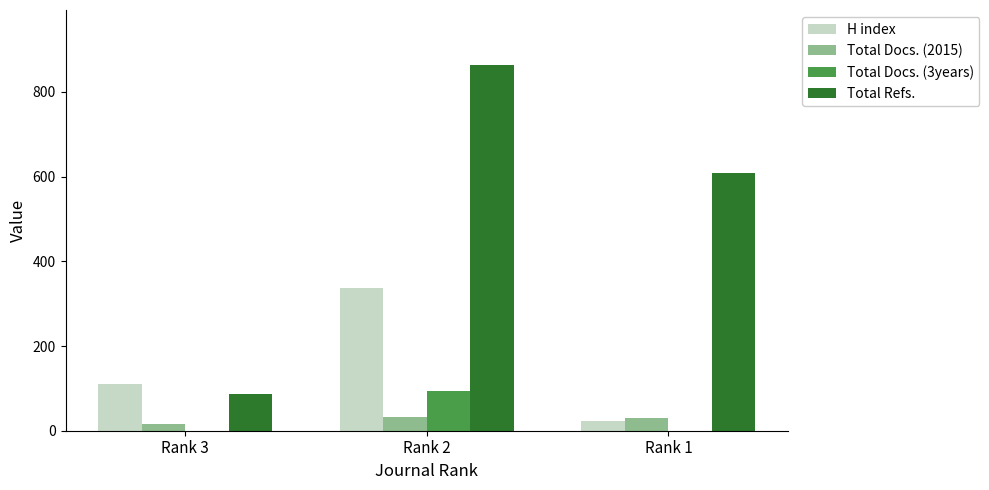

Is the value of Total Docs. (3years) at Rank 1 greater than the value of Total Docs. (2015) at Rank 2?

No